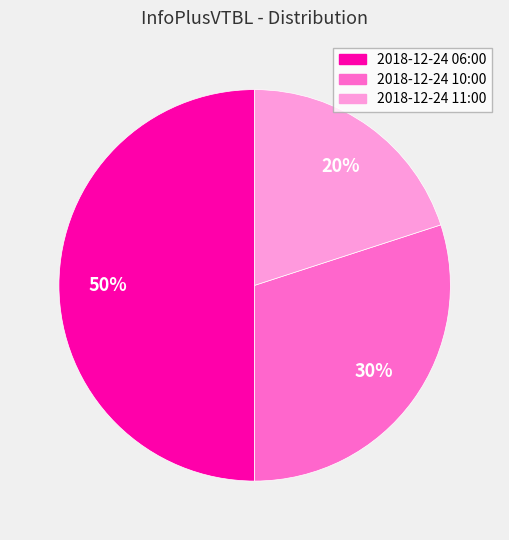

To the nearest percent, what portion does 2018-12-24 06:00 represent?

50%